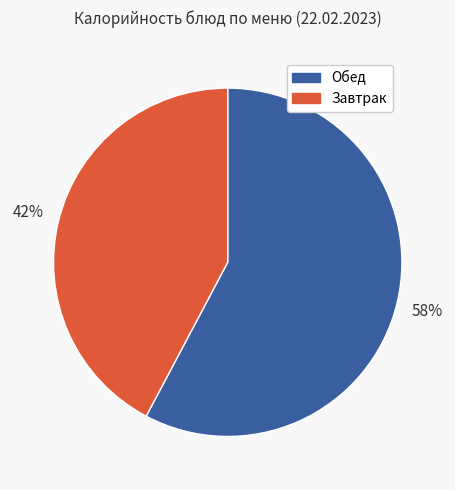

Does any single category account for the majority?

Yes